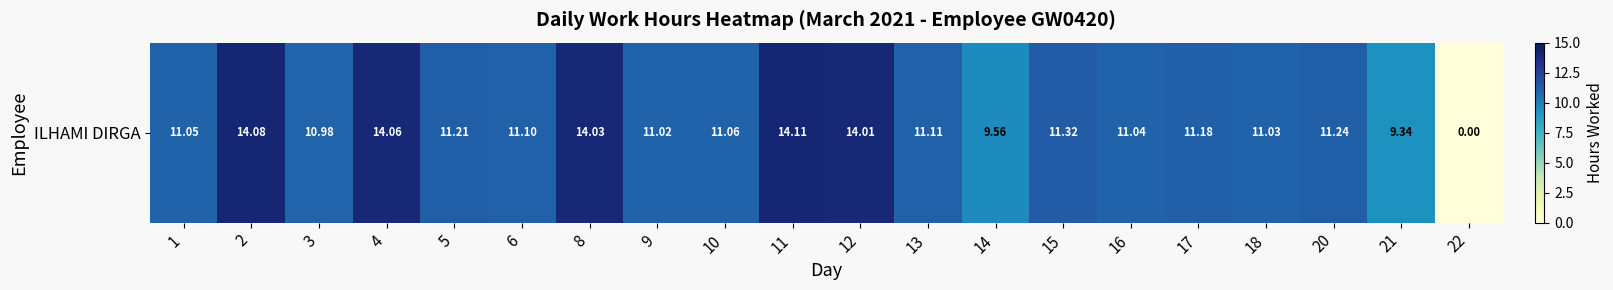

Which label corresponds to the largest value in the chart?

11